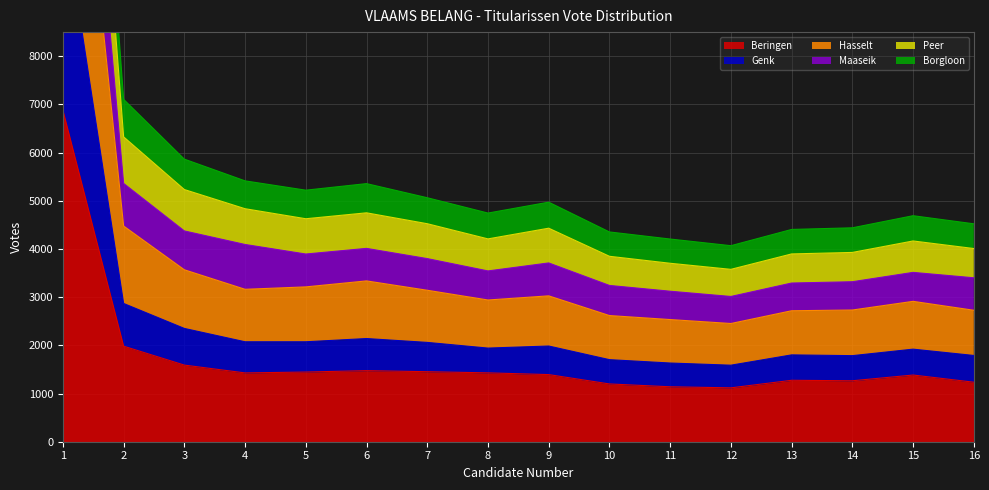

What is the highest value of the Beringen series?

6880